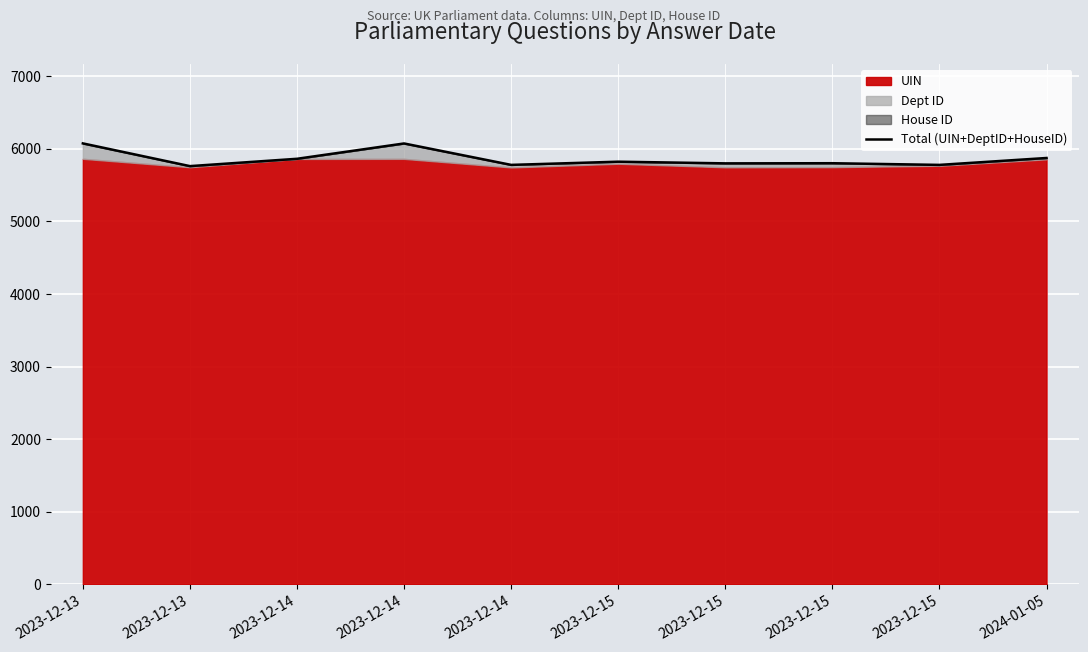

Which category has the lowest value across all series?

2023-12-13